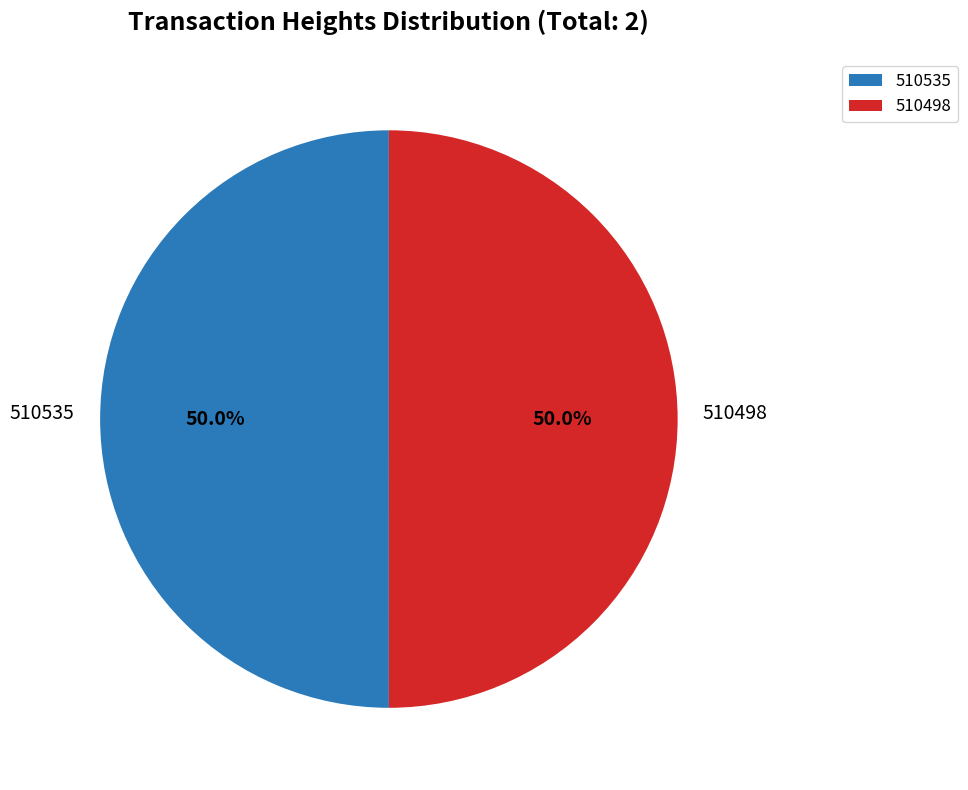

Is it true that 510535 is 50% of the pie?

True